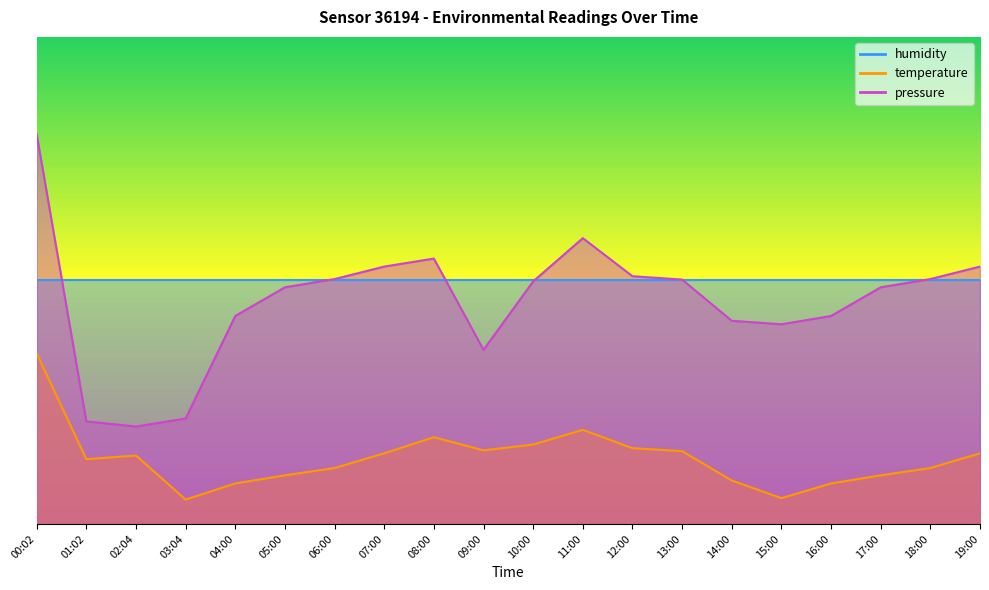

What is the greatest value displayed?

80.0